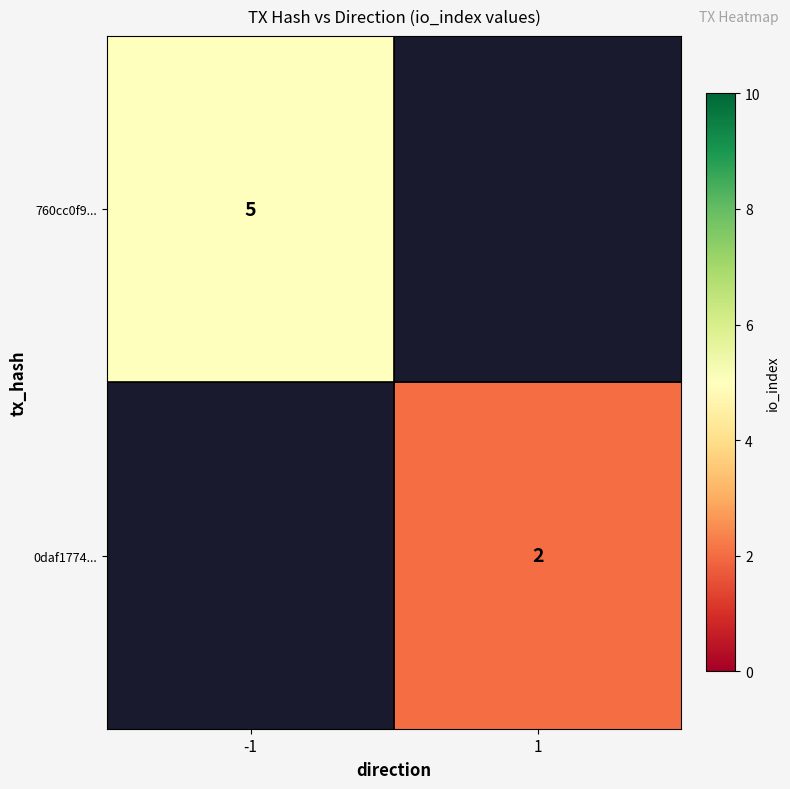

Is the value of 760cc0f9... at -1 greater than the value of 0daf1774... at 1?

Yes